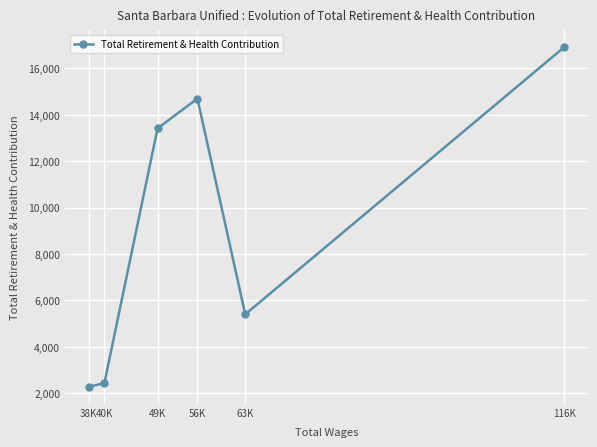

What is the change in value from 40K to 63K?

+2963